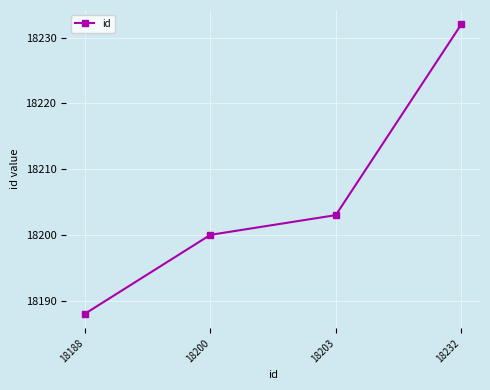

What is the sum of all values?

72823